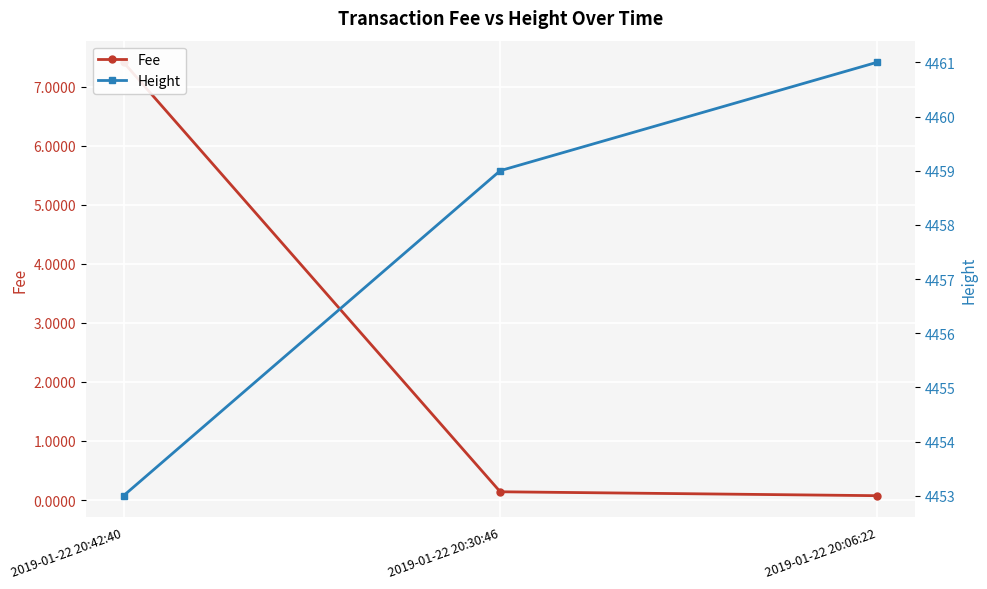

The Height series shows 1564.9 at 2019-01-22 20:42:40. True or false?

False